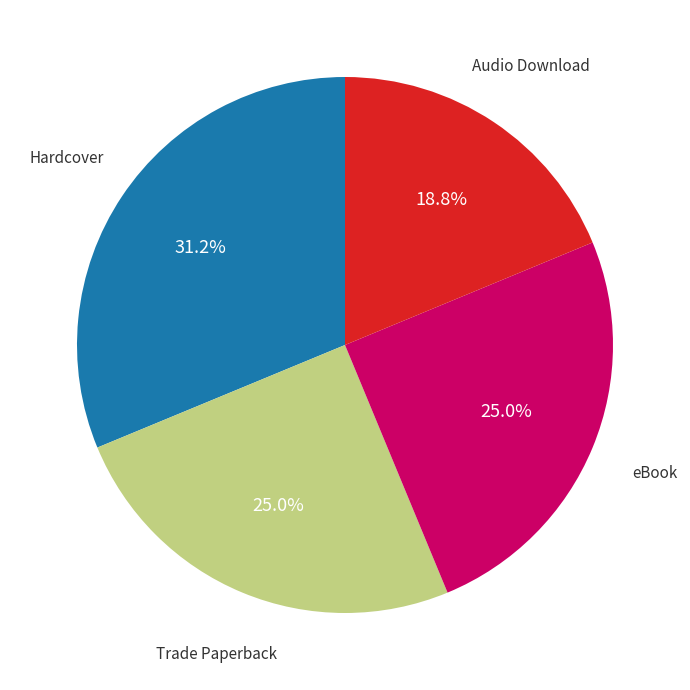

Does any single category account for the majority?

No